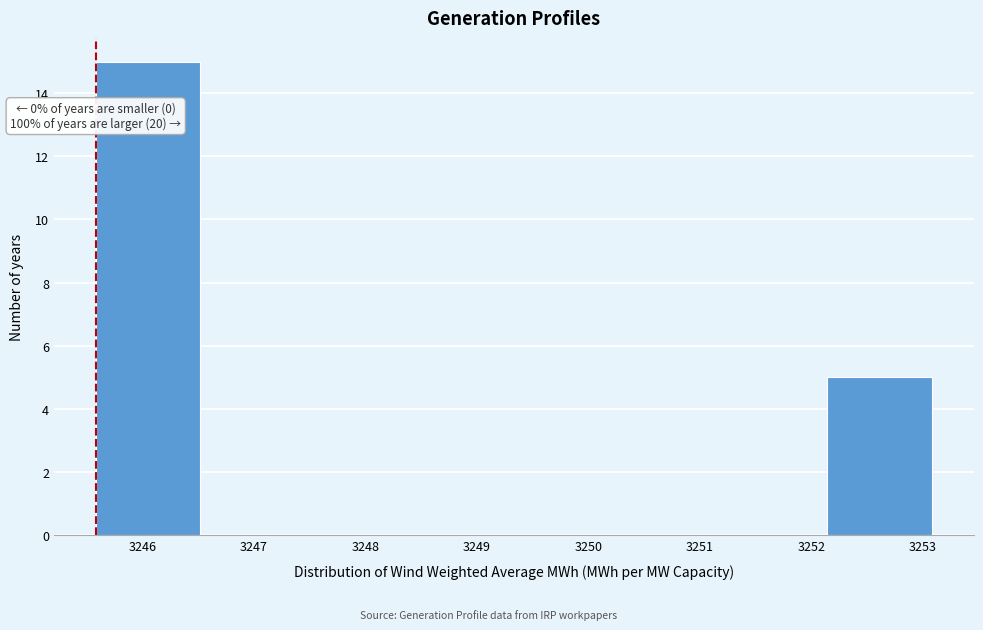

Which range on the x-axis has the tallest bar?

3245.6 to 3246.5